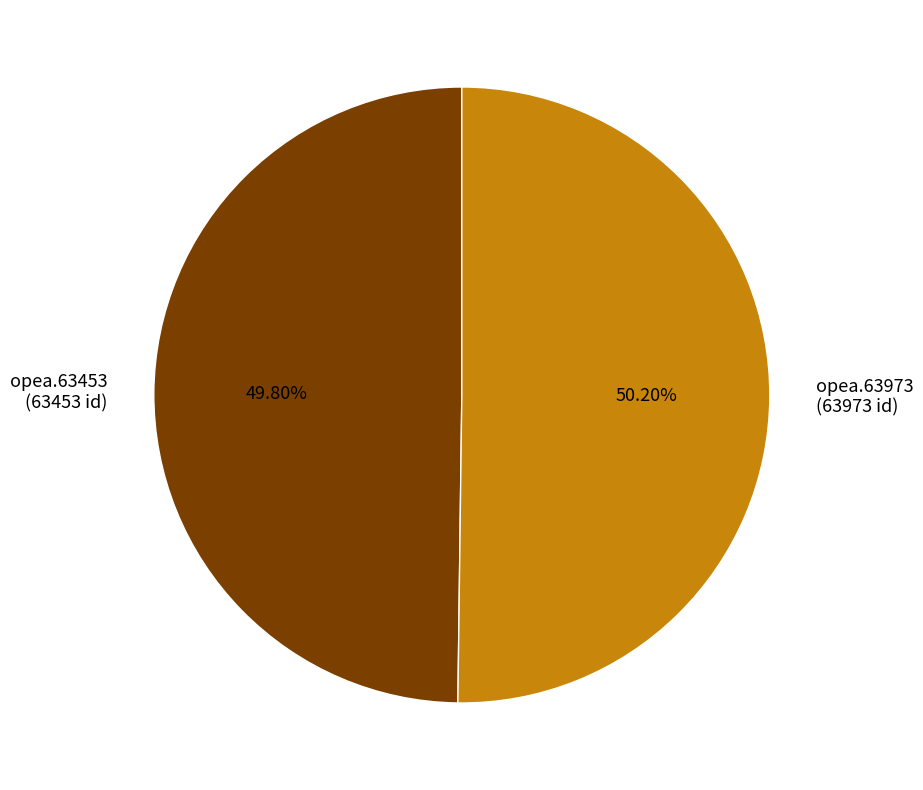

Is the sum of opea.63453 (63453 id) and opea.63973 (63973 id) greater than half?

Yes